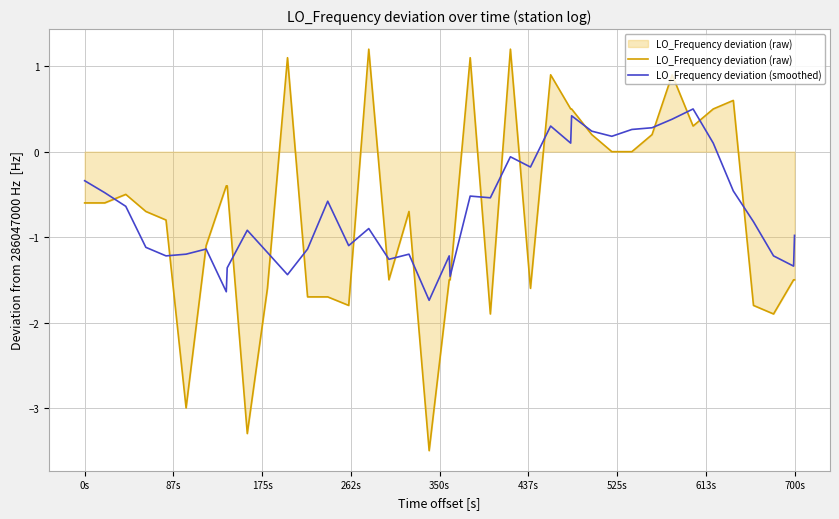

Which series has the widest spread of values?

LO_Frequency deviation (raw)